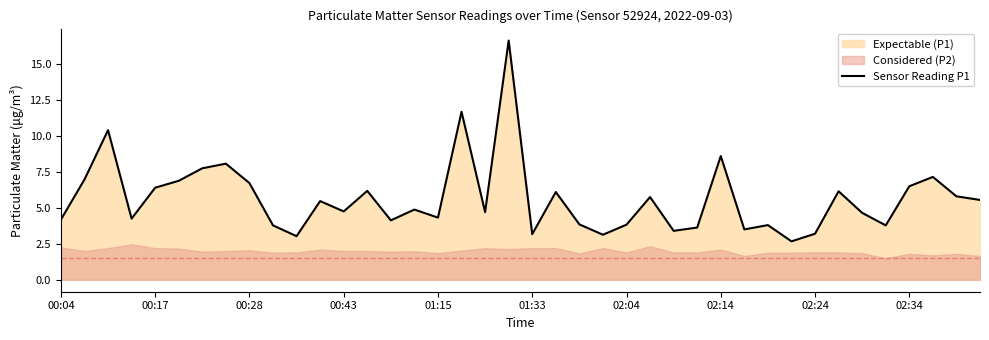

What is the average value?

5.6